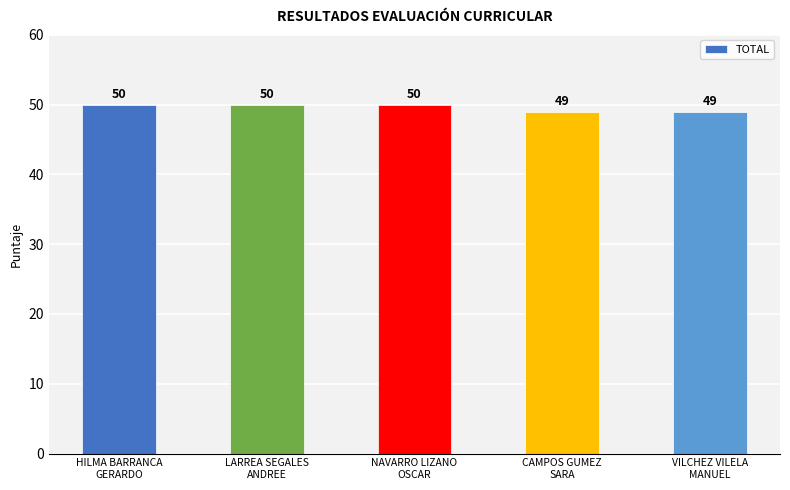

What is the difference between the maximum and second lowest values?

1